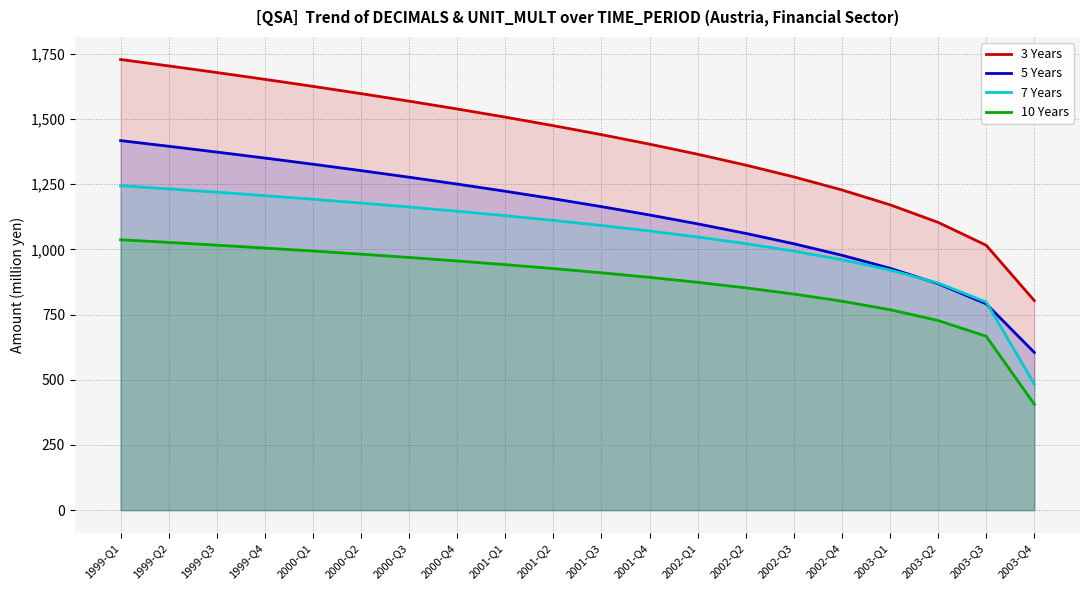

True or false: 10 Years and 7 Years cross at least once.

False